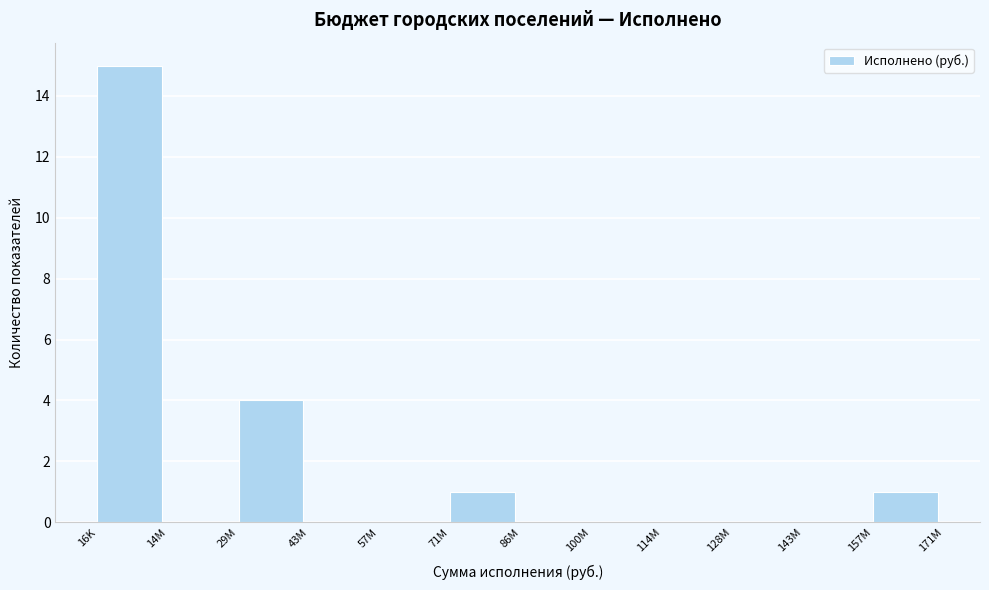

Reading left to right, list all the values displayed in this chart.

16K=15	14M=0	29M=4	43M=0	57M=0	71M=1	86M=0	100M=0	114M=0	128M=0	143M=0	157M=1